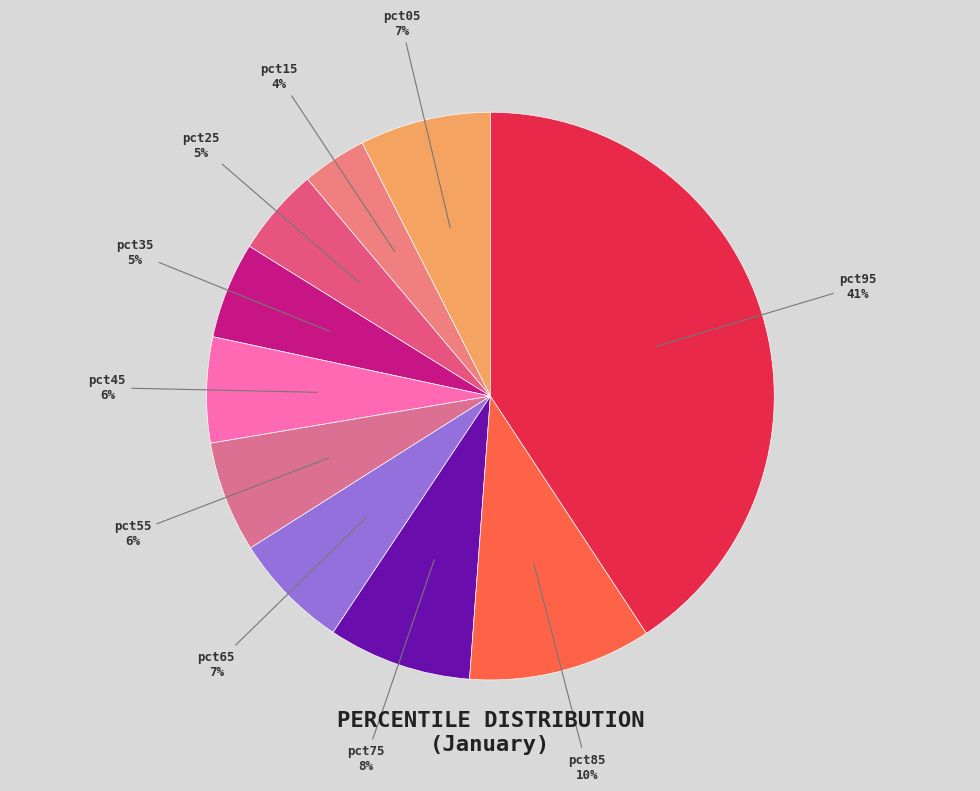

Is there any slice that represents more than half of the pie?

No